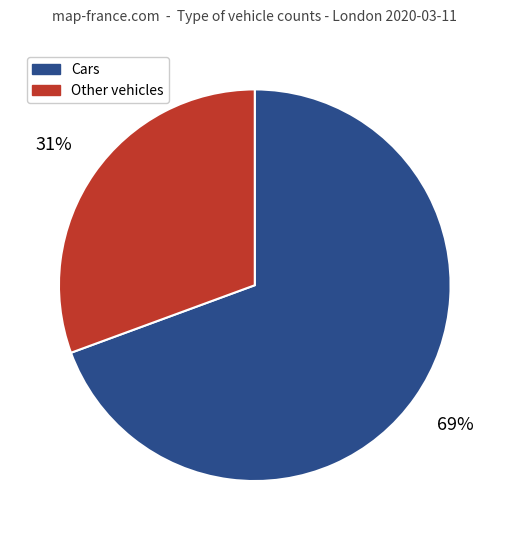

To the nearest percent, what is the average slice percentage?

50%